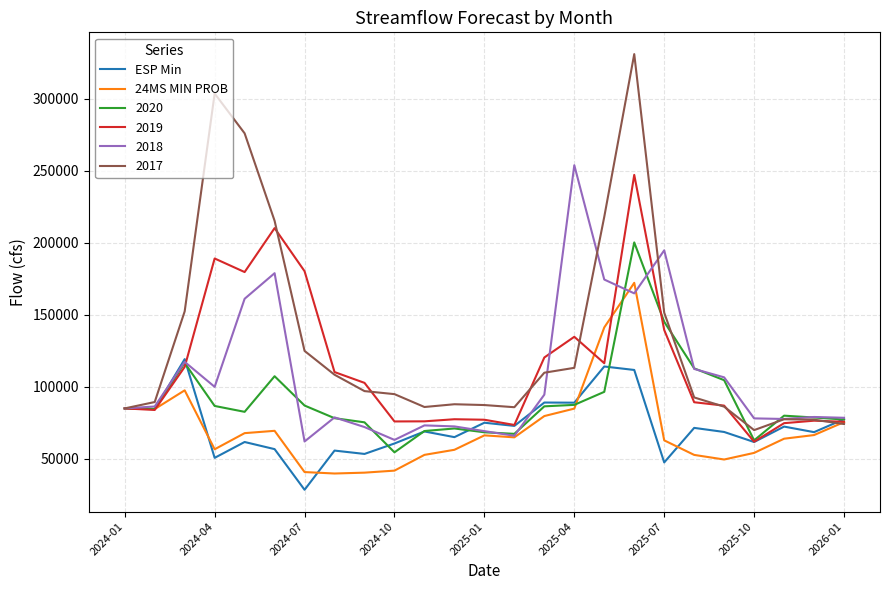

What is the smallest value displayed?

28595.0